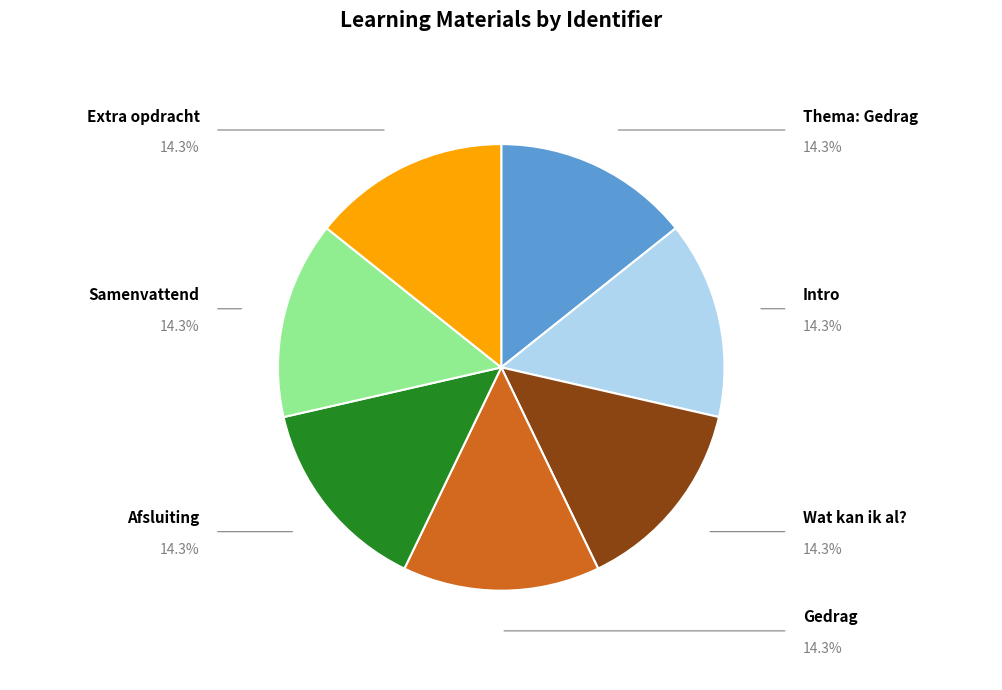

How many slices are in this pie chart?

7